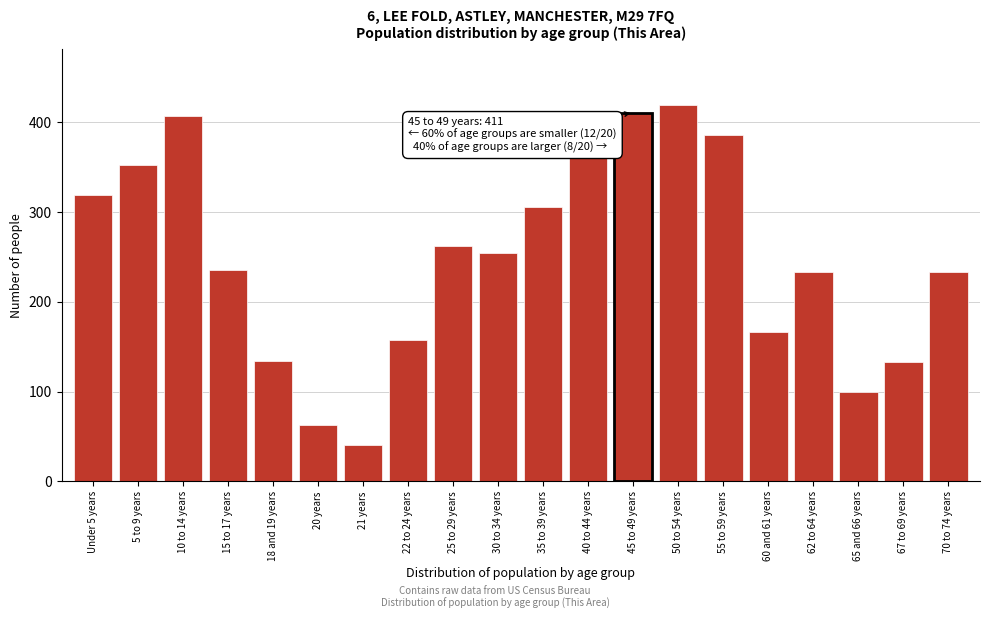

What is the greatest value displayed?

419